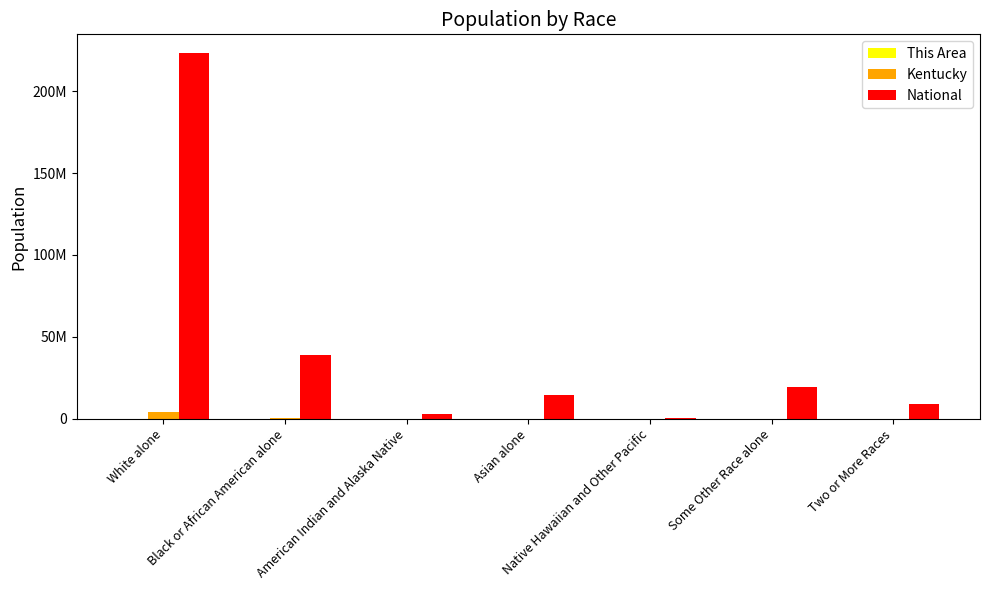

What is the highest value of the This Area series?

40362